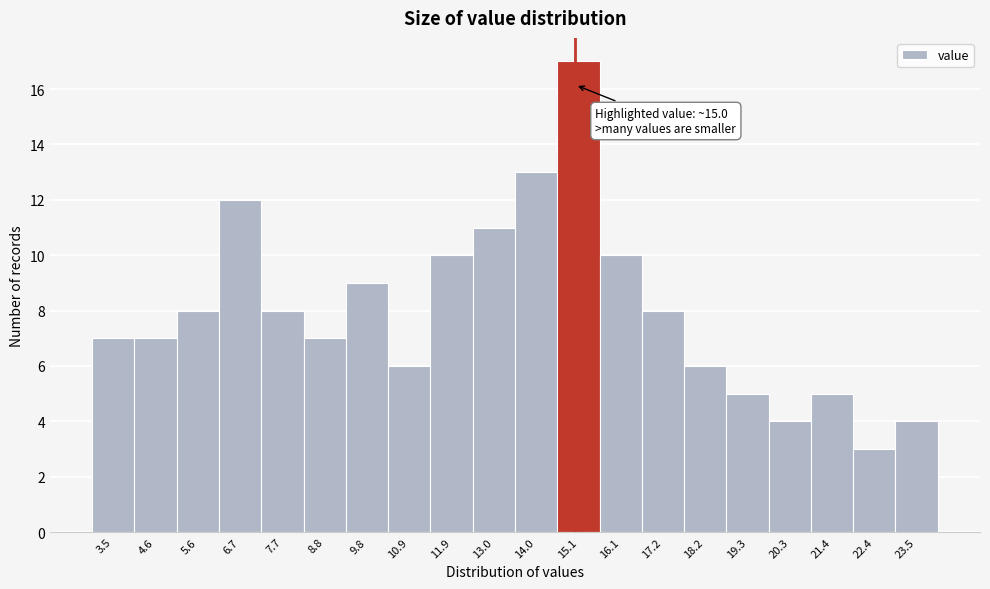

Over which range of the x-axis is the bar tallest?

14.55 to 15.60